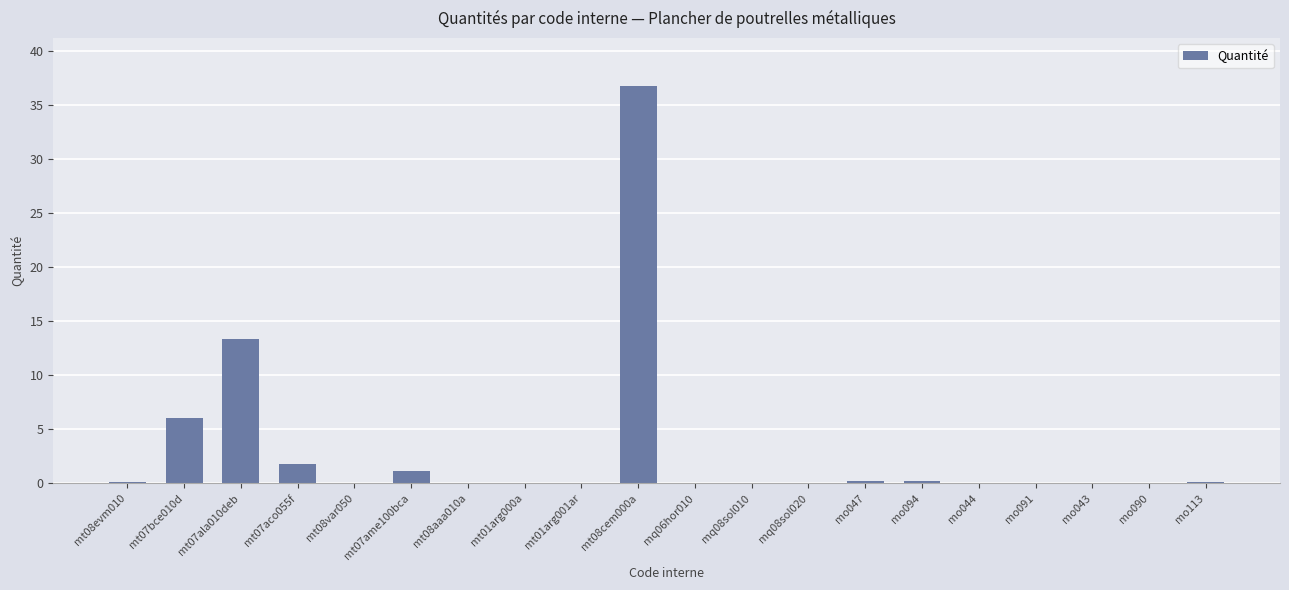

What is the sum of all values?

60.2